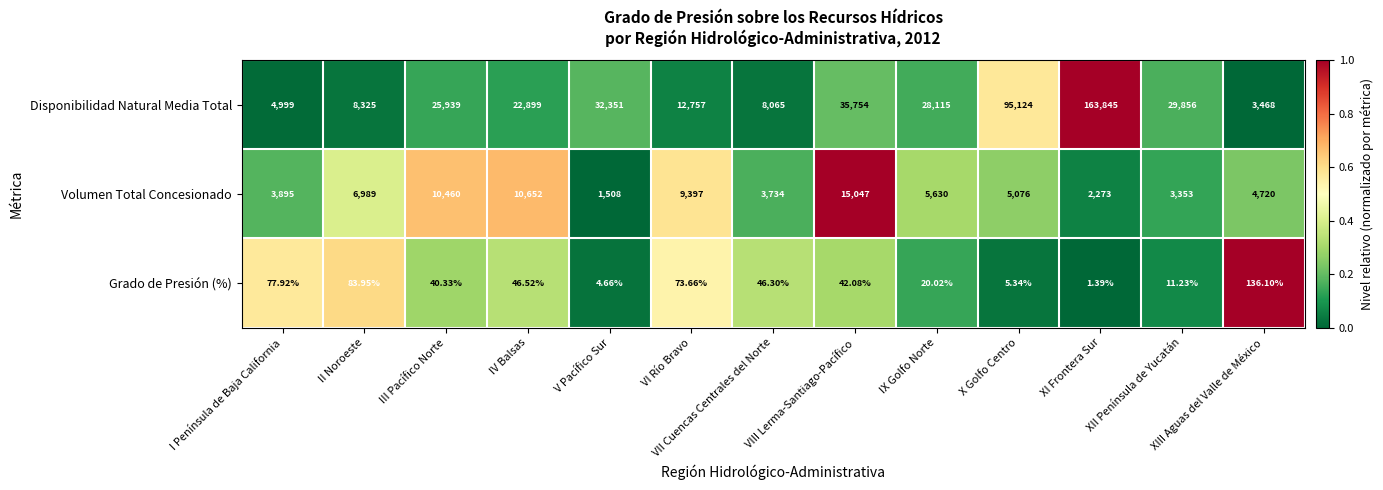

At which category is the sum across all series the highest?

XI Frontera Sur